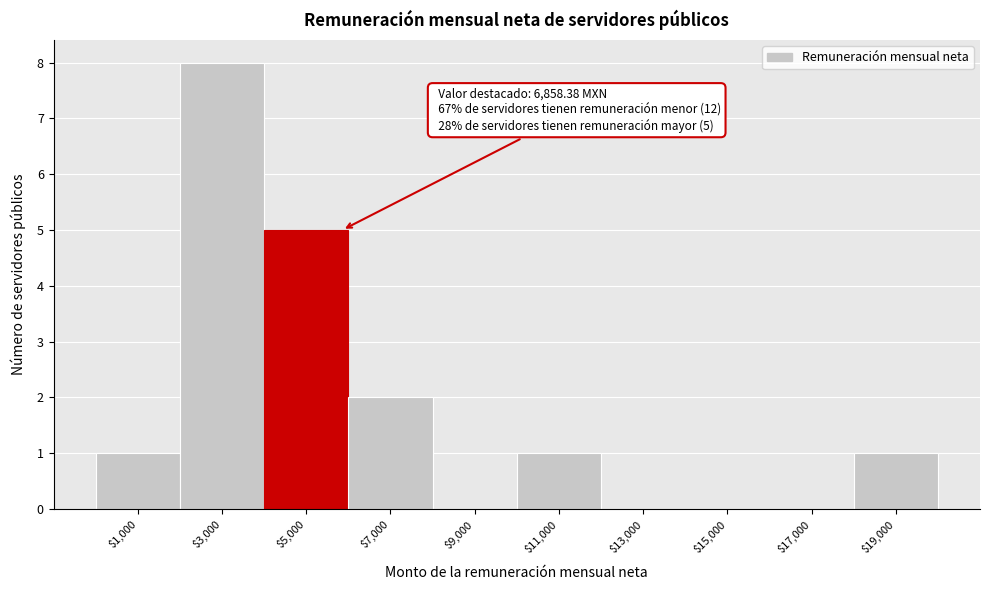

Where is the data nearest to the value 4?

$5,000